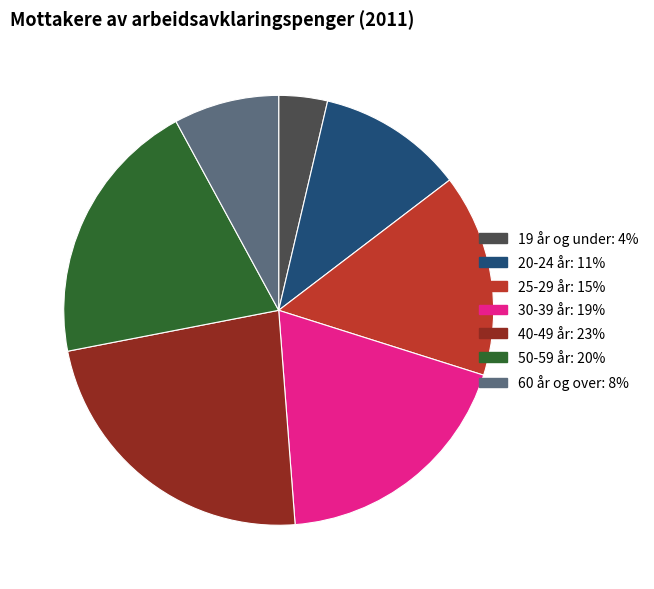

What is the ratio of the value at 20-24 år to the value at 40-49 år?

0.5